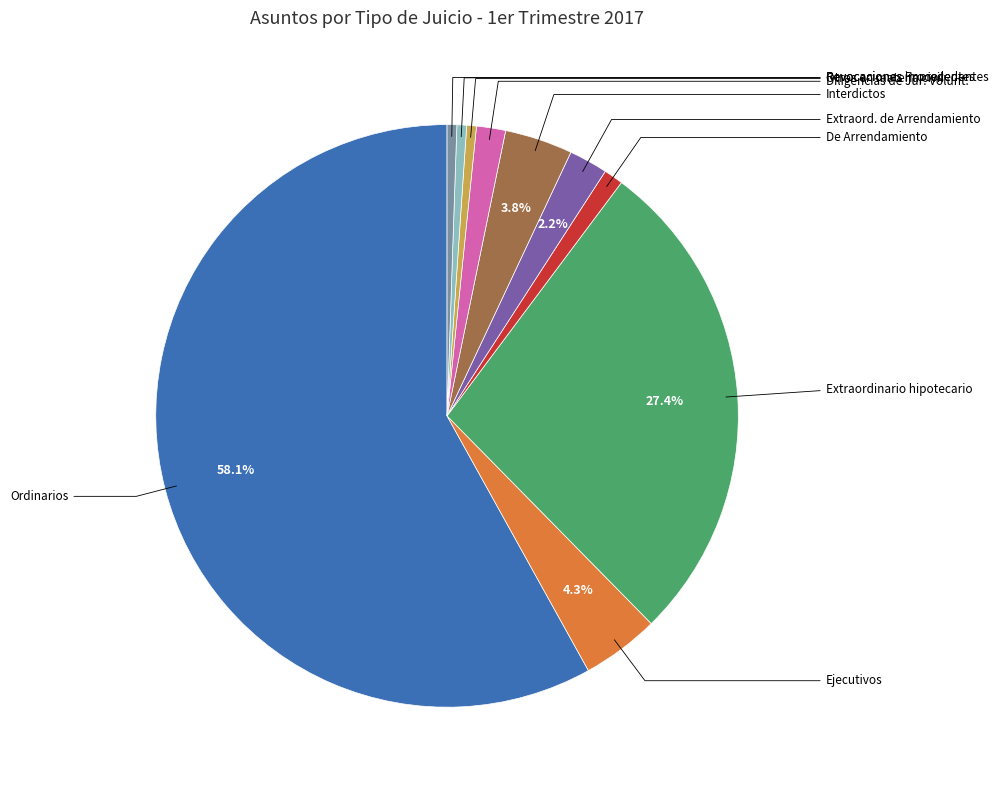

To the nearest percent, what portion does Interdictos represent?

4%